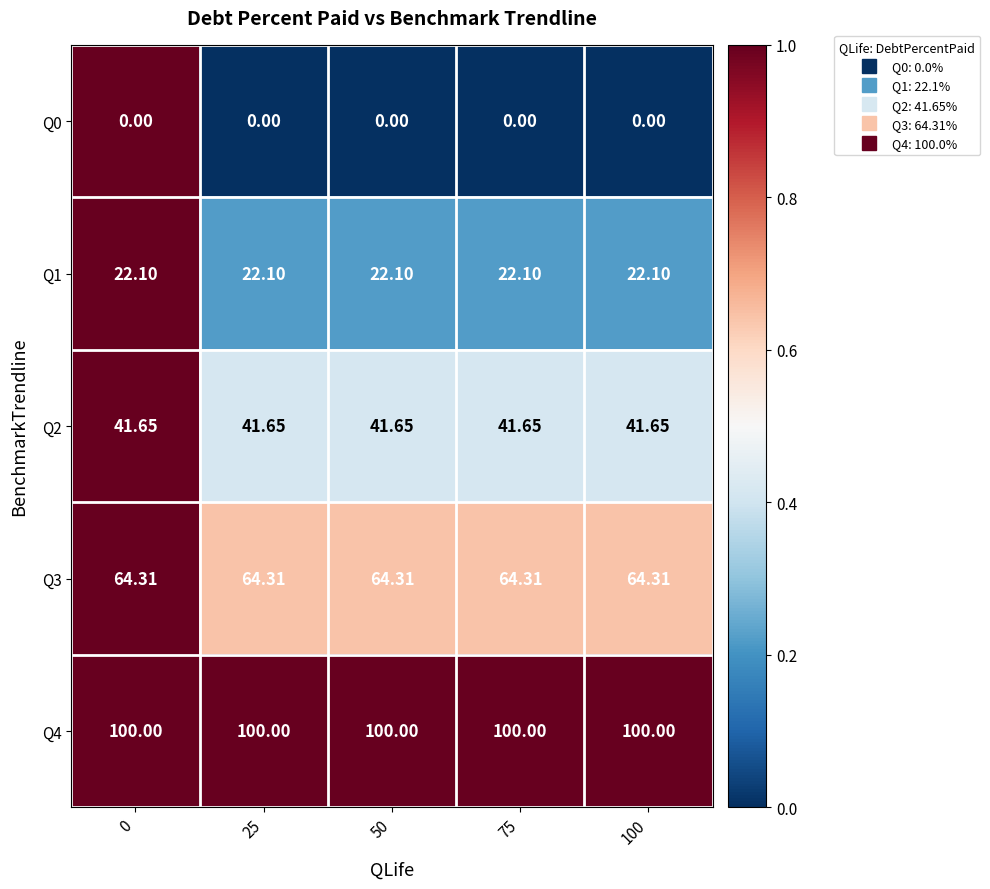

Is the value of Q4 at 0 greater than the value of Q1 at 0?

Yes